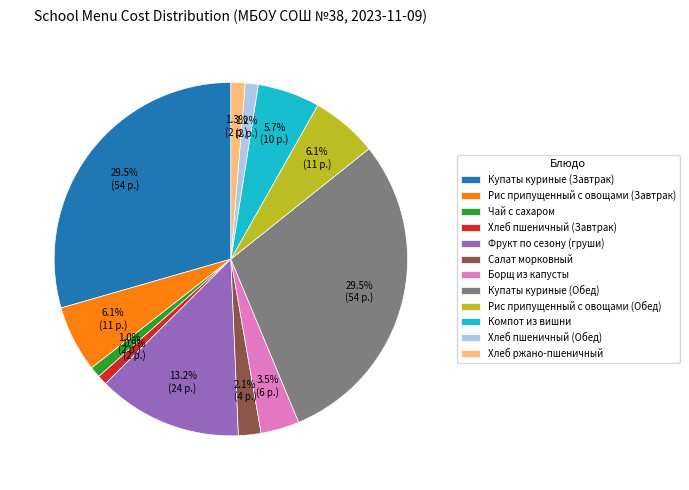

Is the sum of Купаты куриные (Обед) and Компот из вишни greater than half?

No